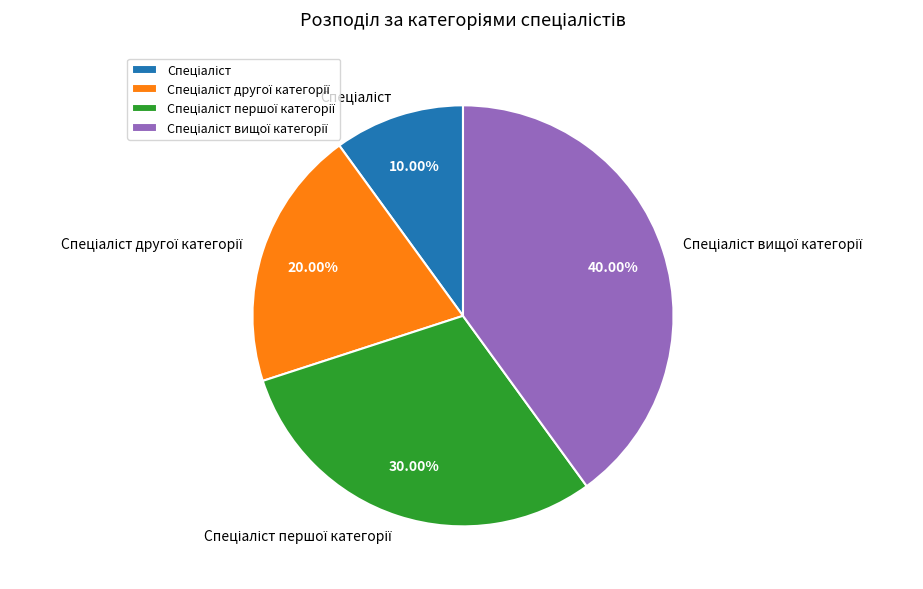

Is there any slice that represents more than half of the pie?

No